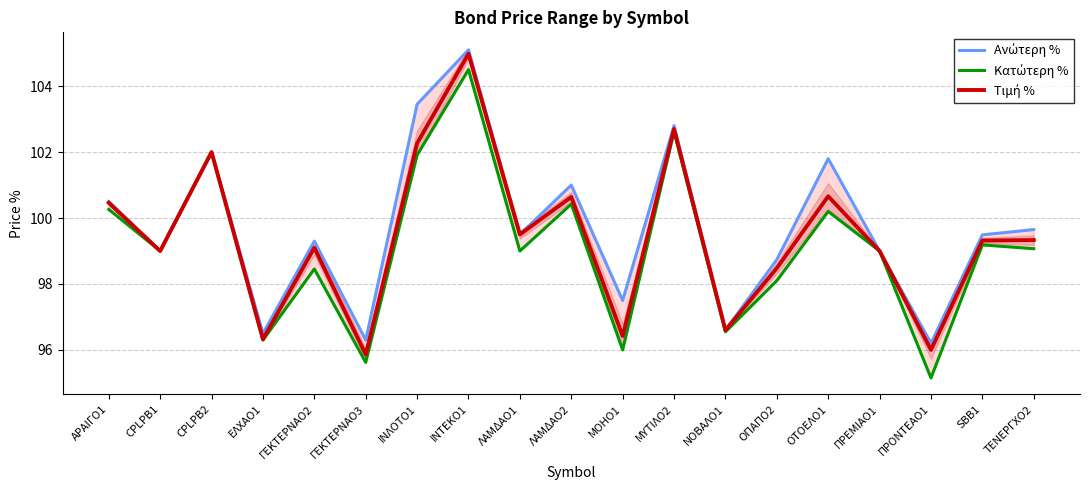

At which category is the sum across all series the highest?

ΙΝΤΕΚΟ1